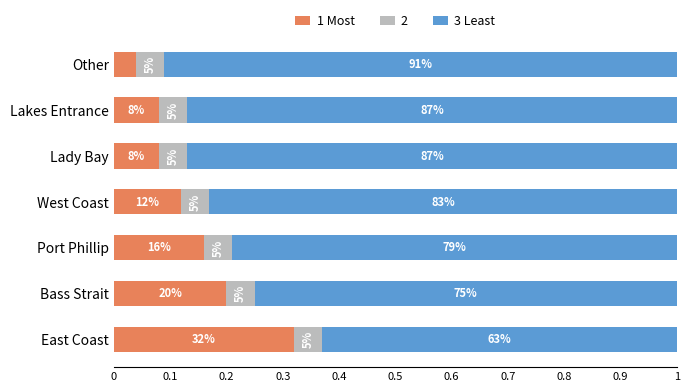

What are all the series names shown in the legend?

1 Most, 2, 3 Least